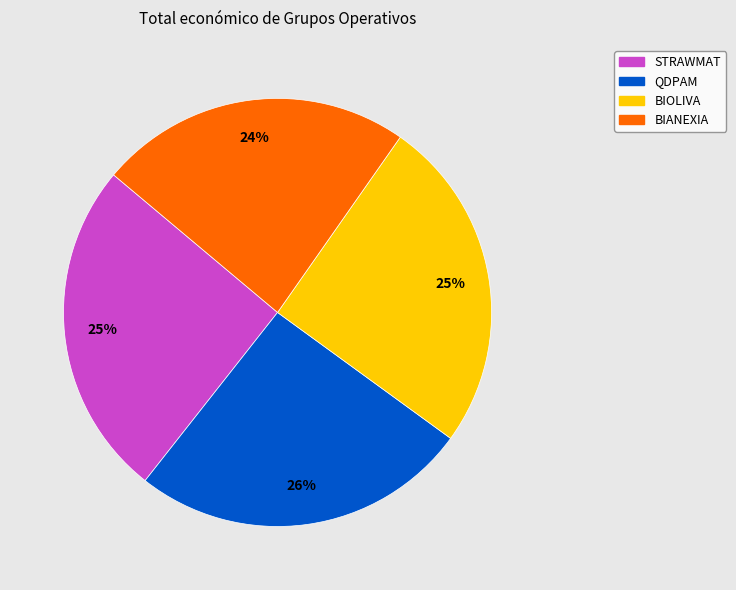

How many segments does this pie chart have?

4